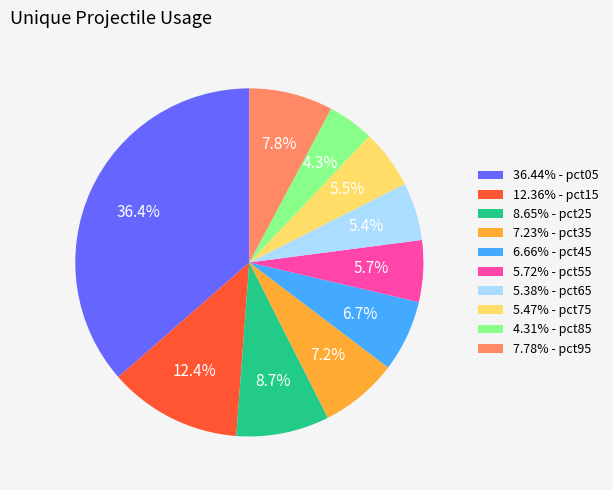

What portion of the pie excludes 7.78% - pct95?

92.2%